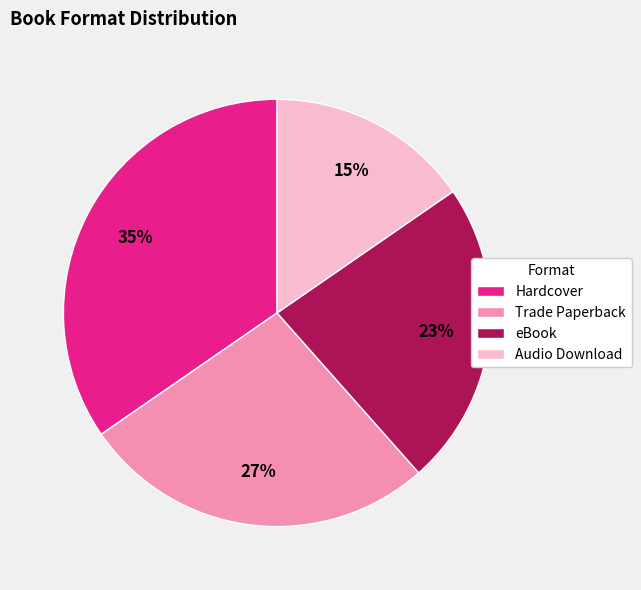

To the nearest percent, what portion does Trade Paperback represent?

27%